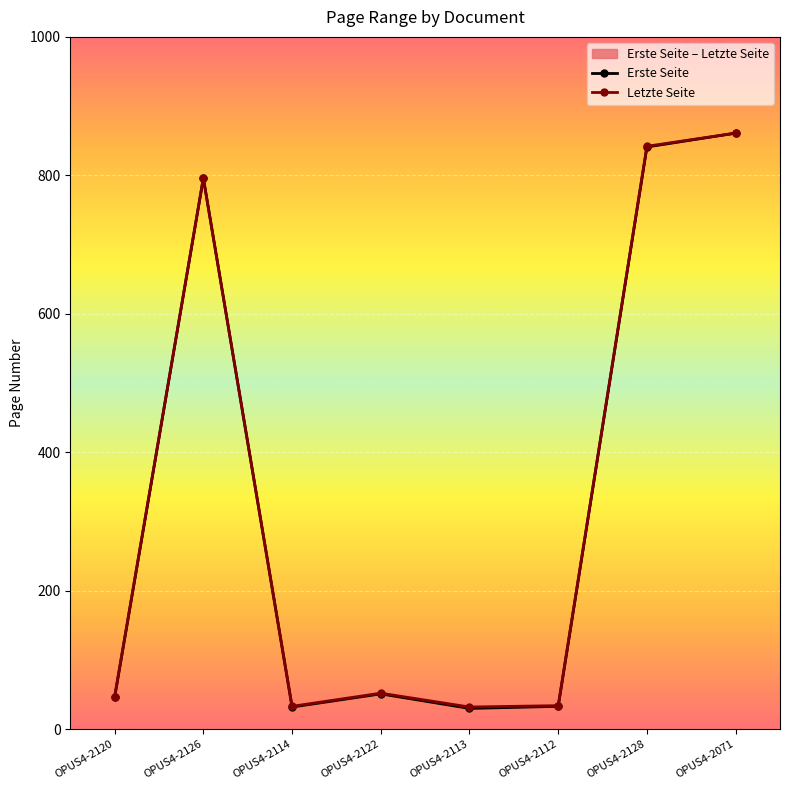

Rank the series at OPUS4-2120 from lowest to highest value.

Erste Seite, Letzte Seite